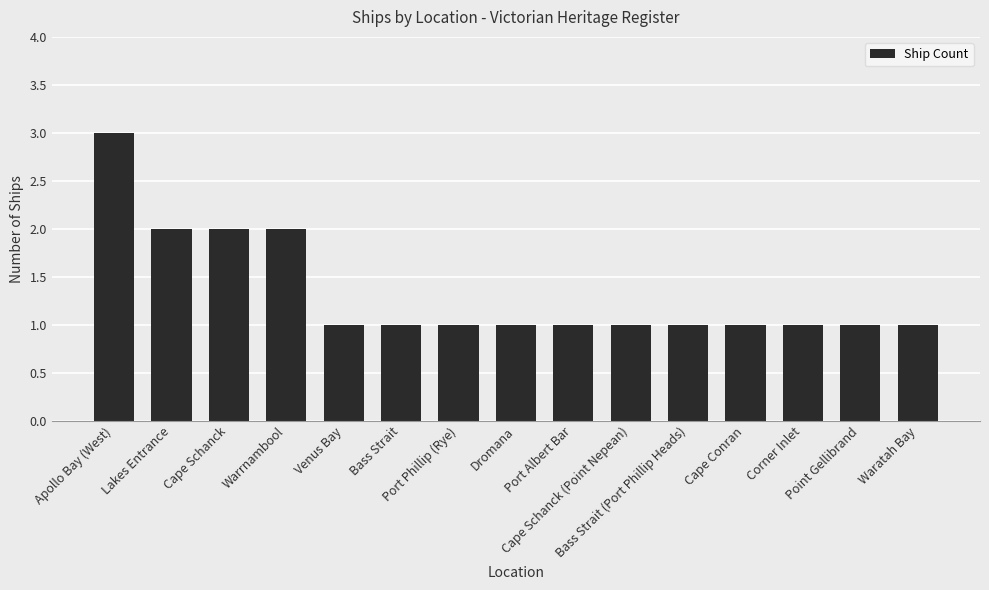

What is the sum of all values?

20